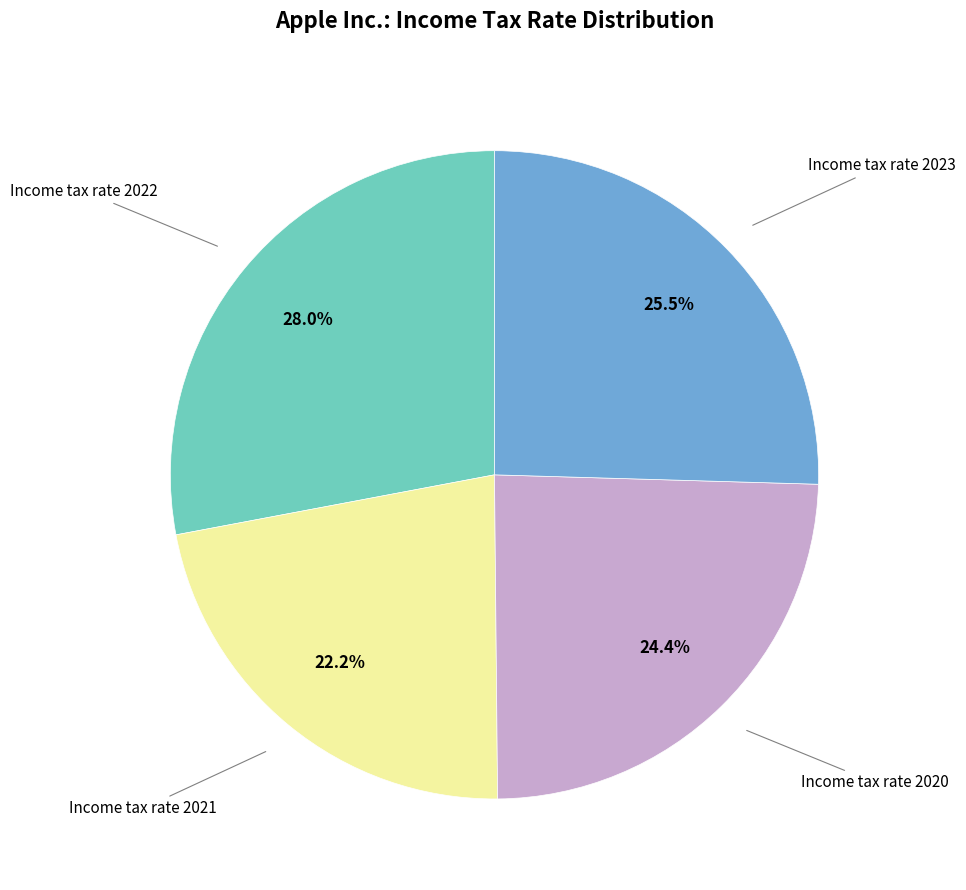

Is there a majority slice in this chart?

No